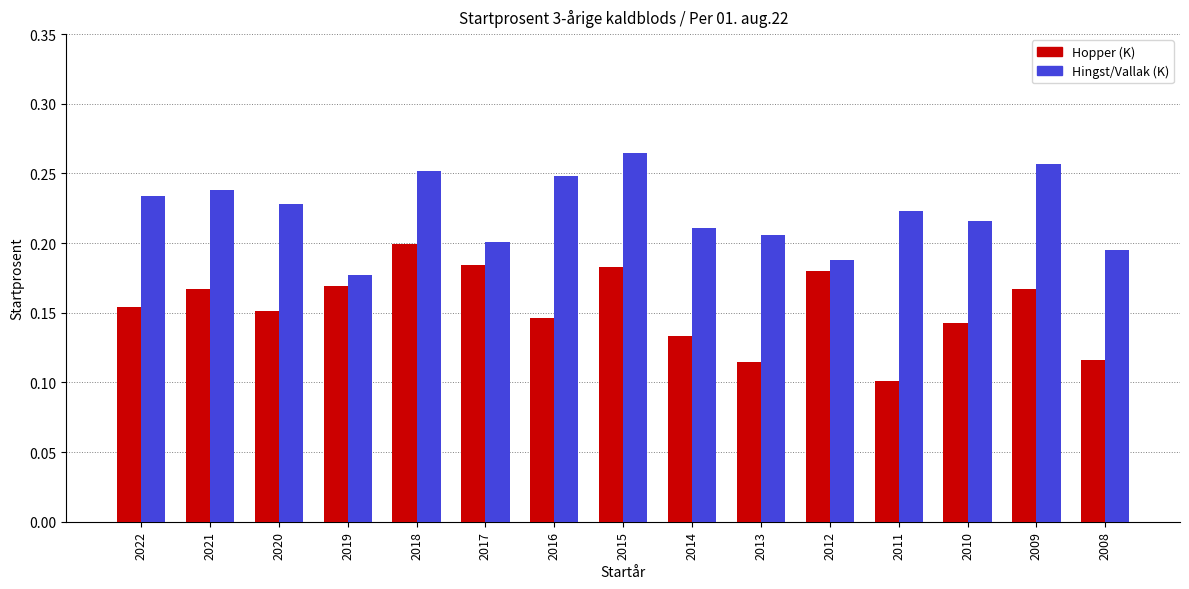

Which category has the highest value across all series?

2015